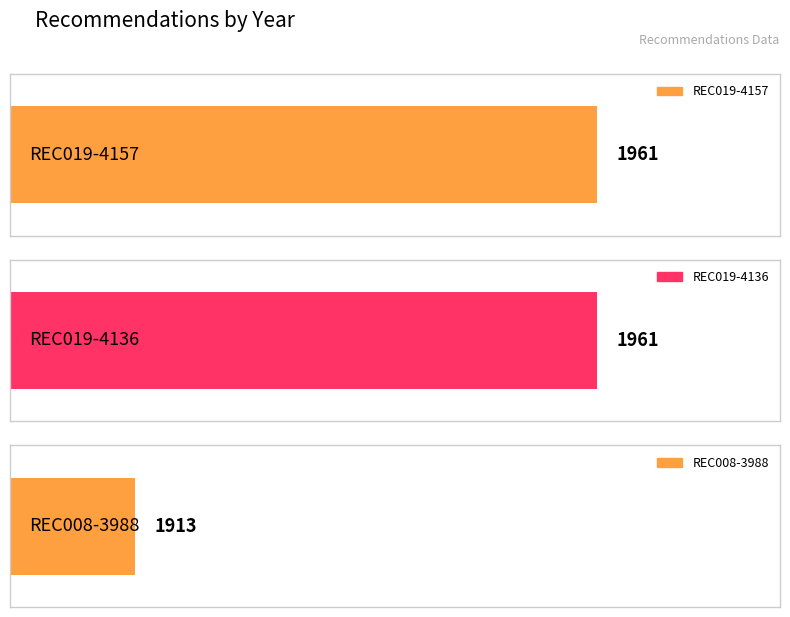

Which has a higher value, REC008-3988 or REC019-4136?

REC019-4136